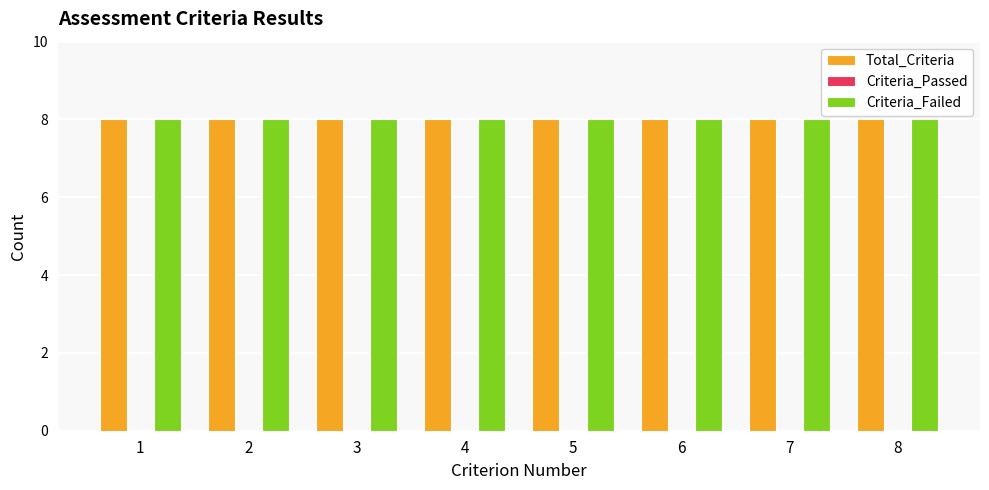

What is the sum of the Total_Criteria values at 6 and 3?

16